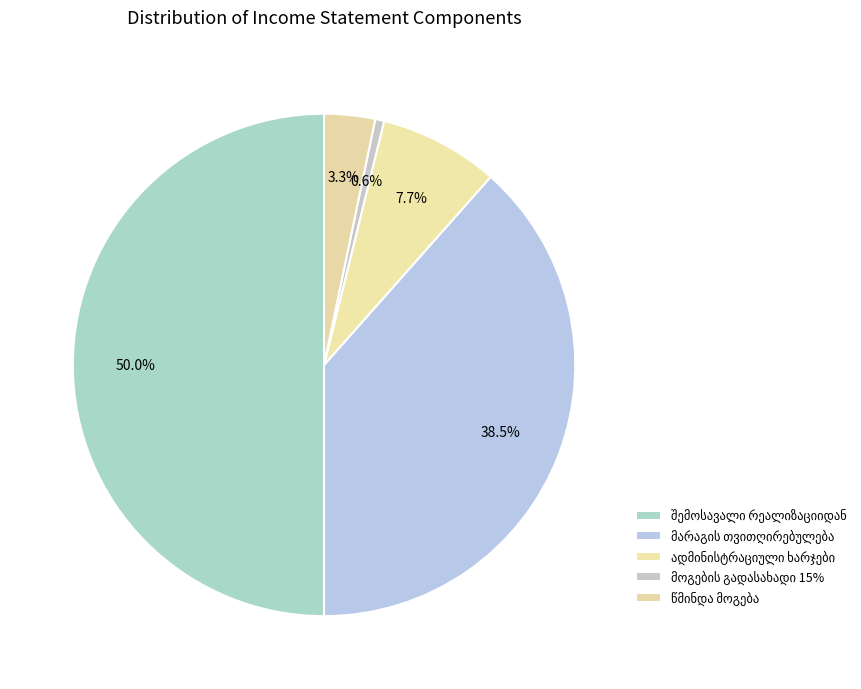

Which slice is the largest?

შემოსავალი რეალიზაციიდან